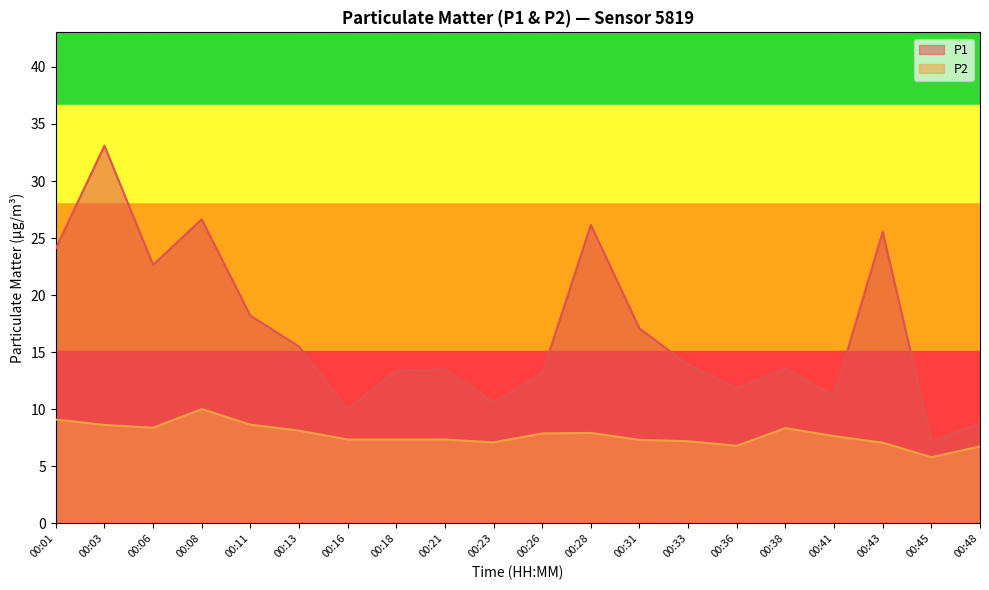

The P2 series shows 6.8 at 00:36. True or false?

True